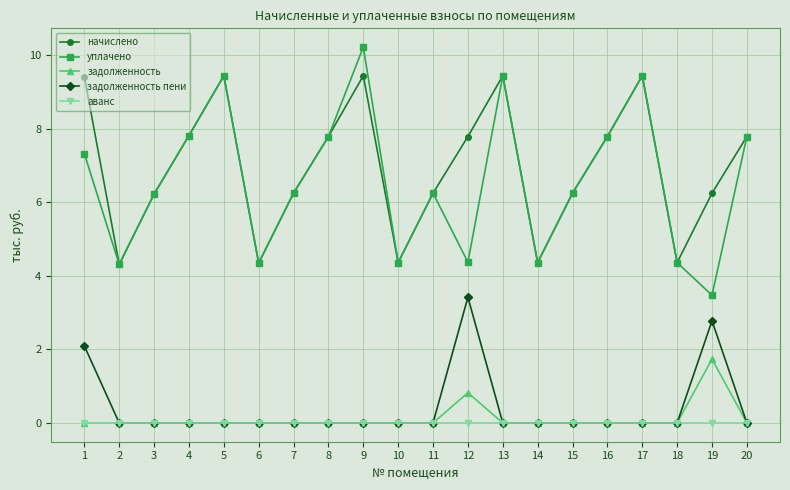

What is the difference between the highest and lowest values at 13?

9.4